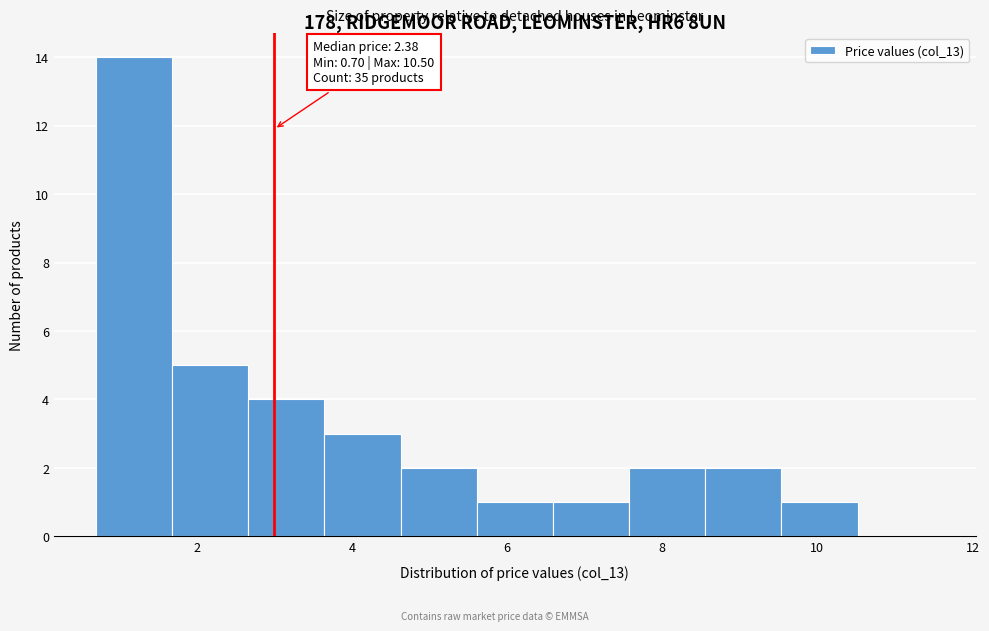

Which range on the x-axis has the tallest bar?

0.8 to 1.6